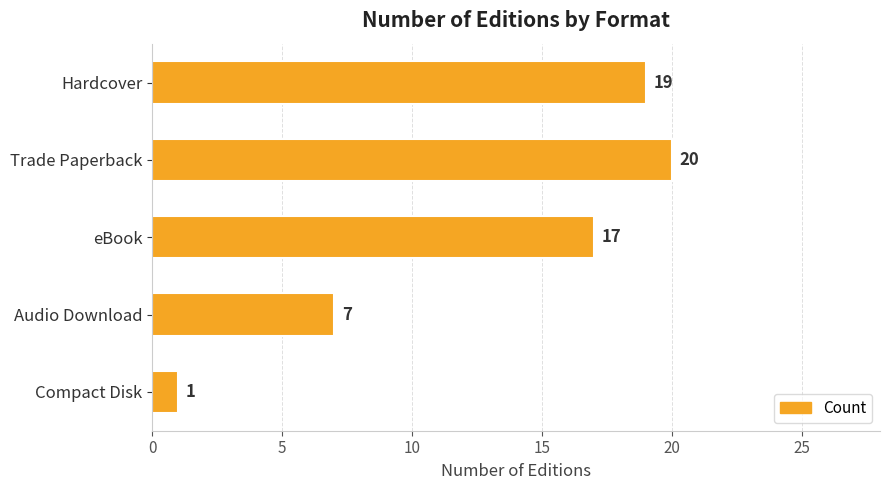

How many values are below 17?

2